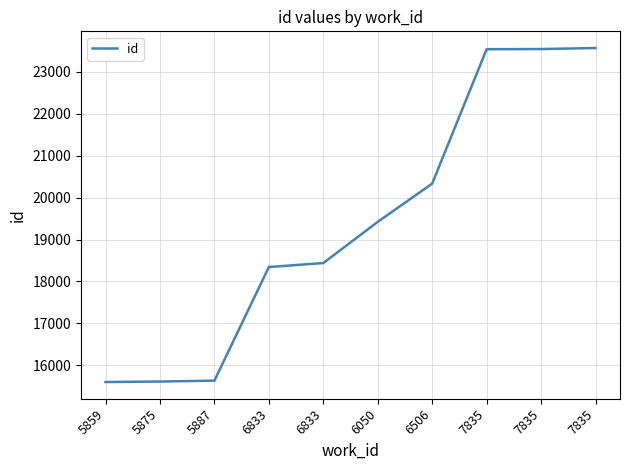

What is the sum of all values?

194030